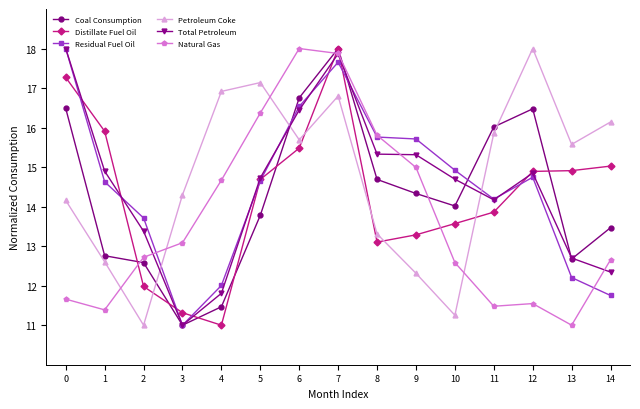

Read the Distillate Fuel Oil value at 12.

14.9